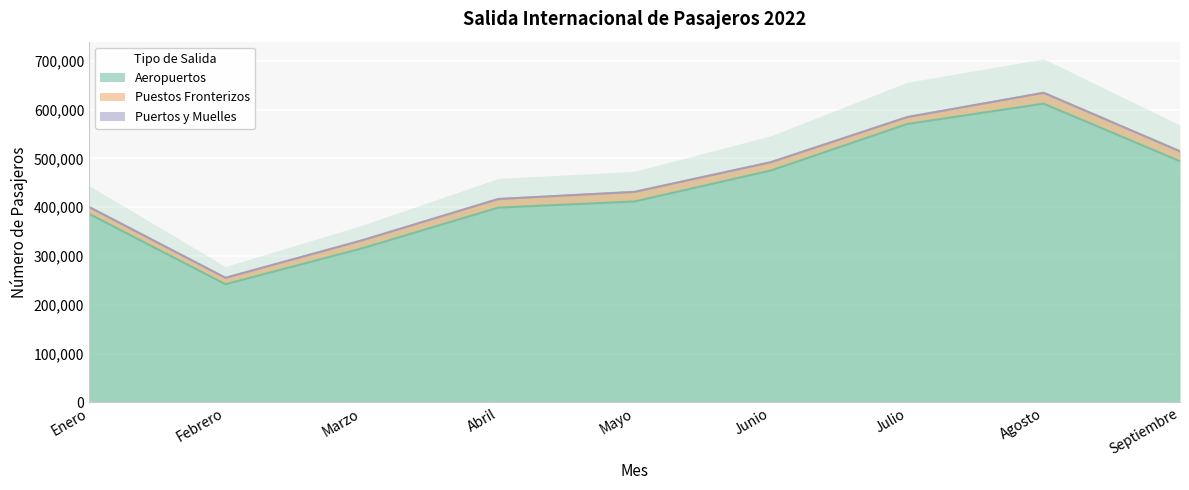

What is the average value of the Aeropuertos series?

434001